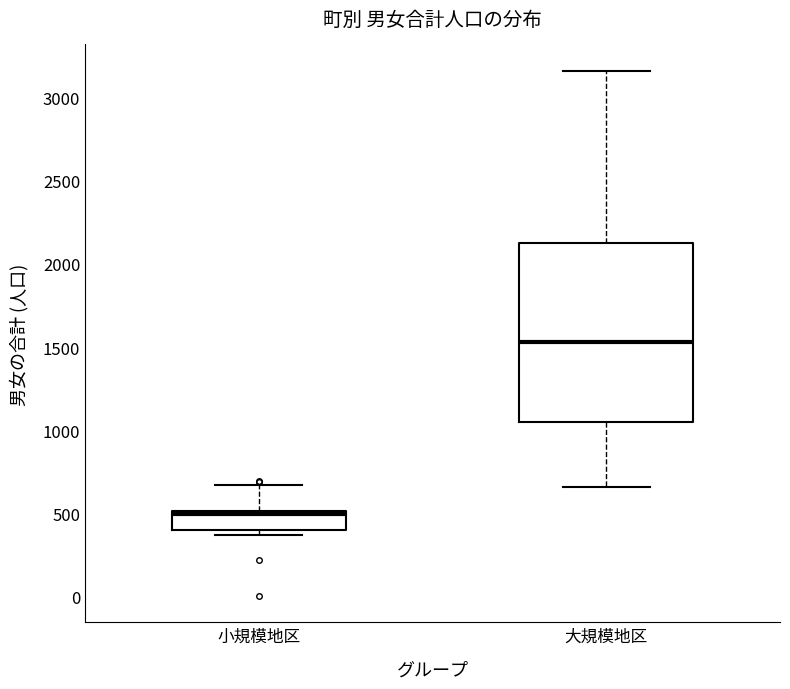

Which box has the highest median line?

大規模地区